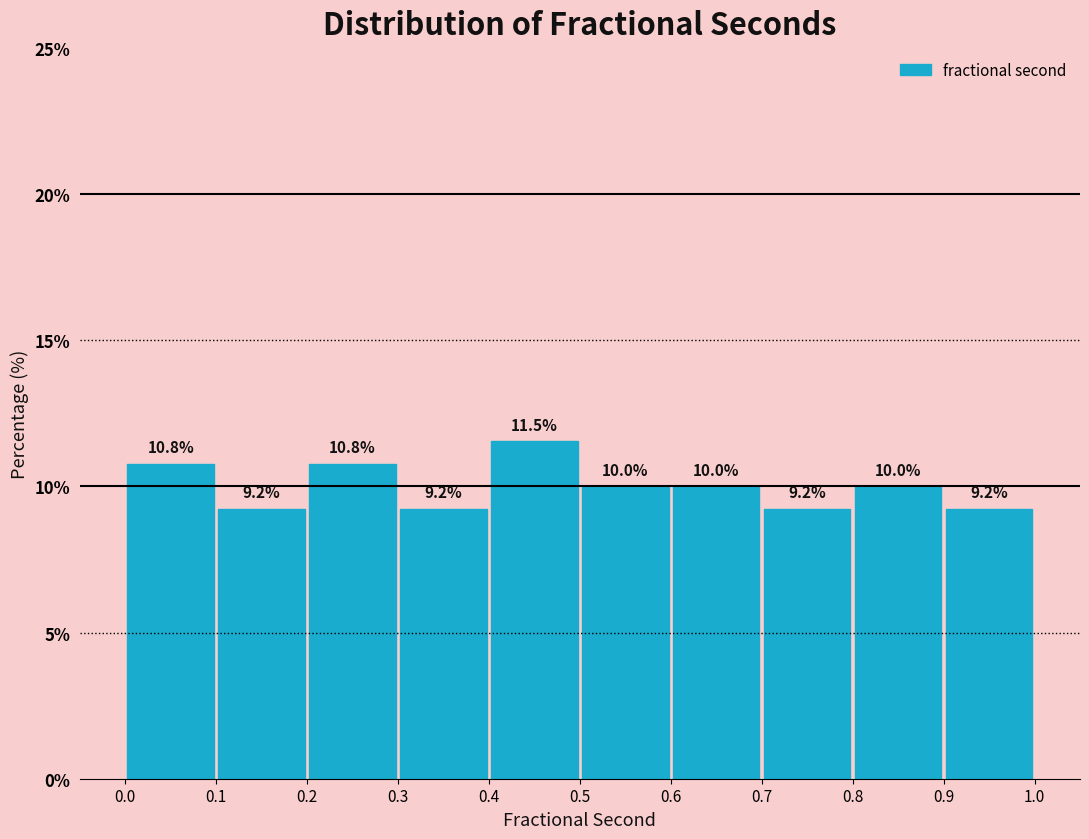

How tall is the bar that spans 0.4 to 0.5 on the x-axis?

11.5